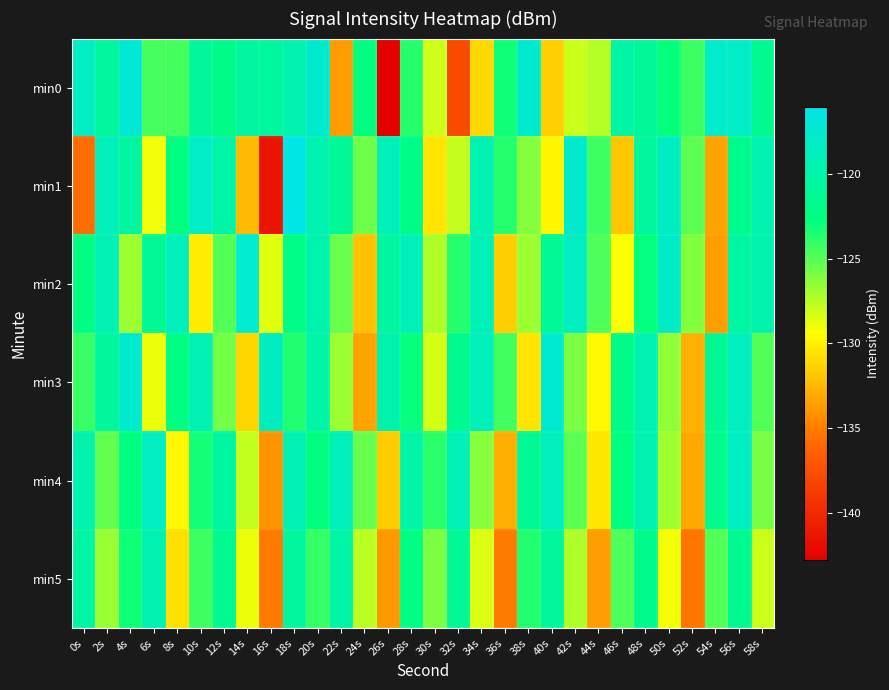

Between 34s and 50s, which is larger?

50s